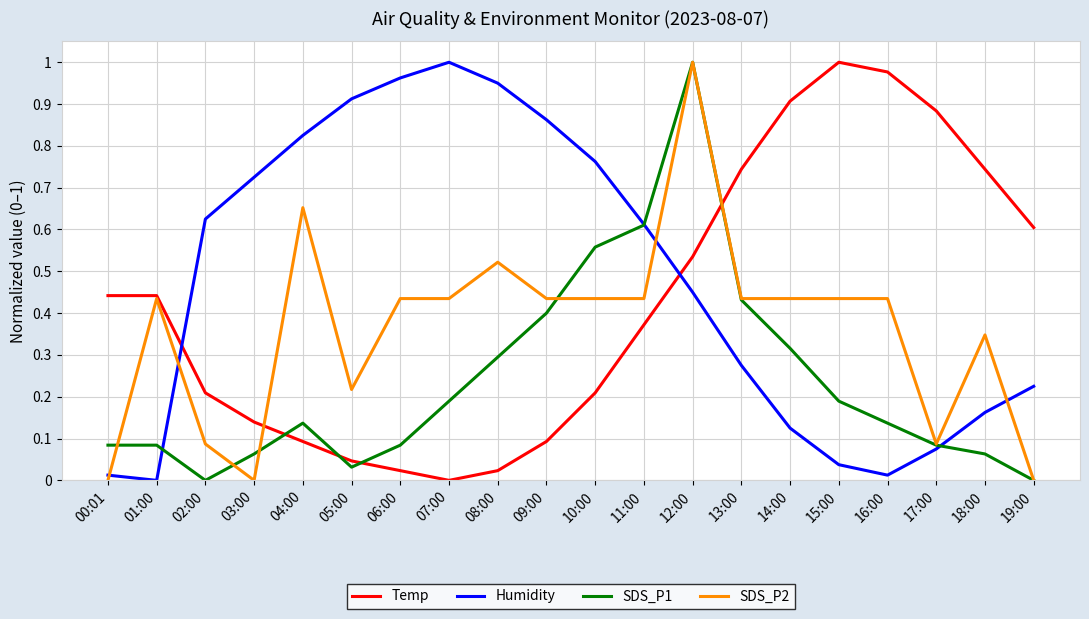

True or false: SDS_P2 has more than 0 interior local peaks.

True